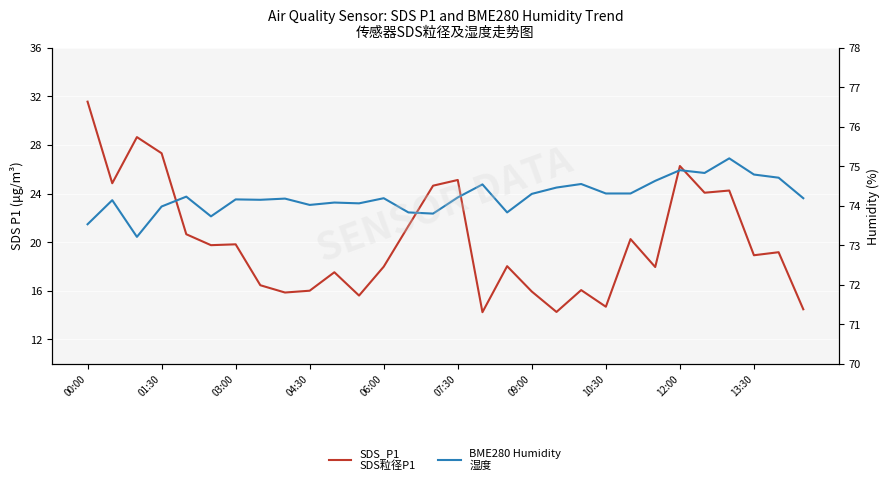

Is the value of BME280 Humidity
湿度 at 25 greater than the value of SDS_P1
SDS粒径P1 at 09:00?

Yes